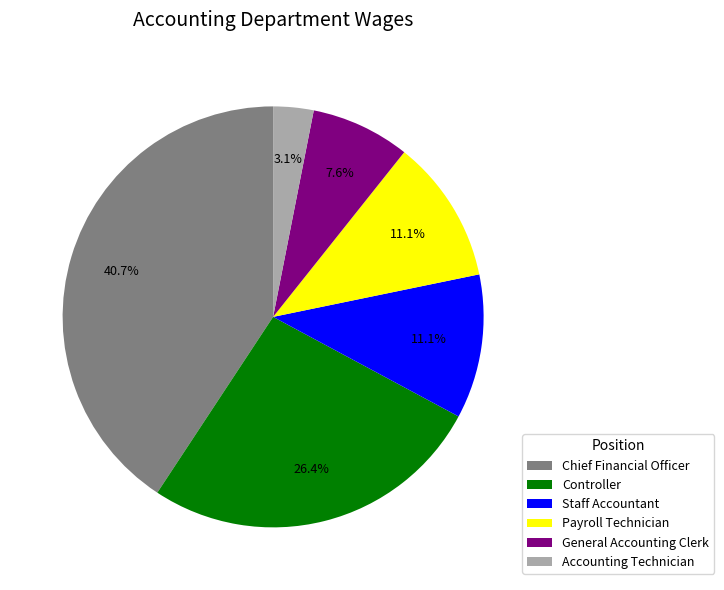

To the nearest percent, what is the combined percentage of Chief Financial Officer and Payroll Technician?

52%